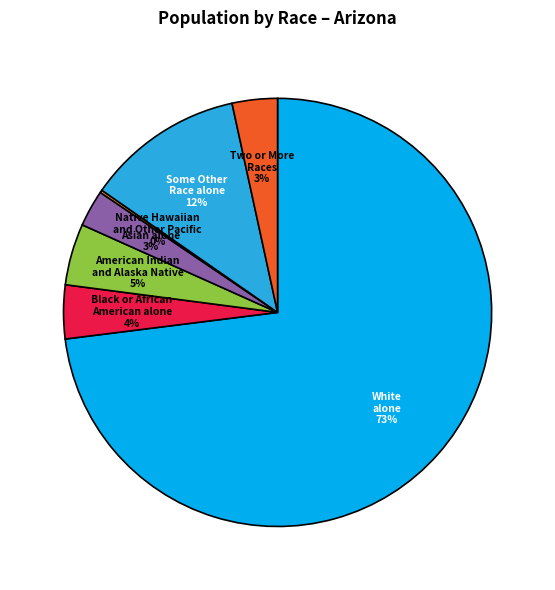

To the nearest percent, what is the difference between the largest and smallest slice percentages?

73%